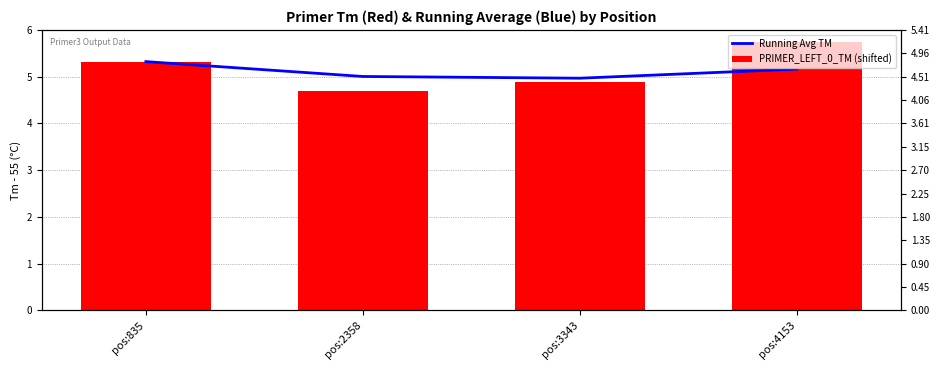

Reading left to right, transcribe all the data shown in this chart.

Running Avg TM: 5.3	5.0	5.0	5.2
PRIMER_LEFT_0_TM (shifted): 5.3	4.7	4.9	5.7